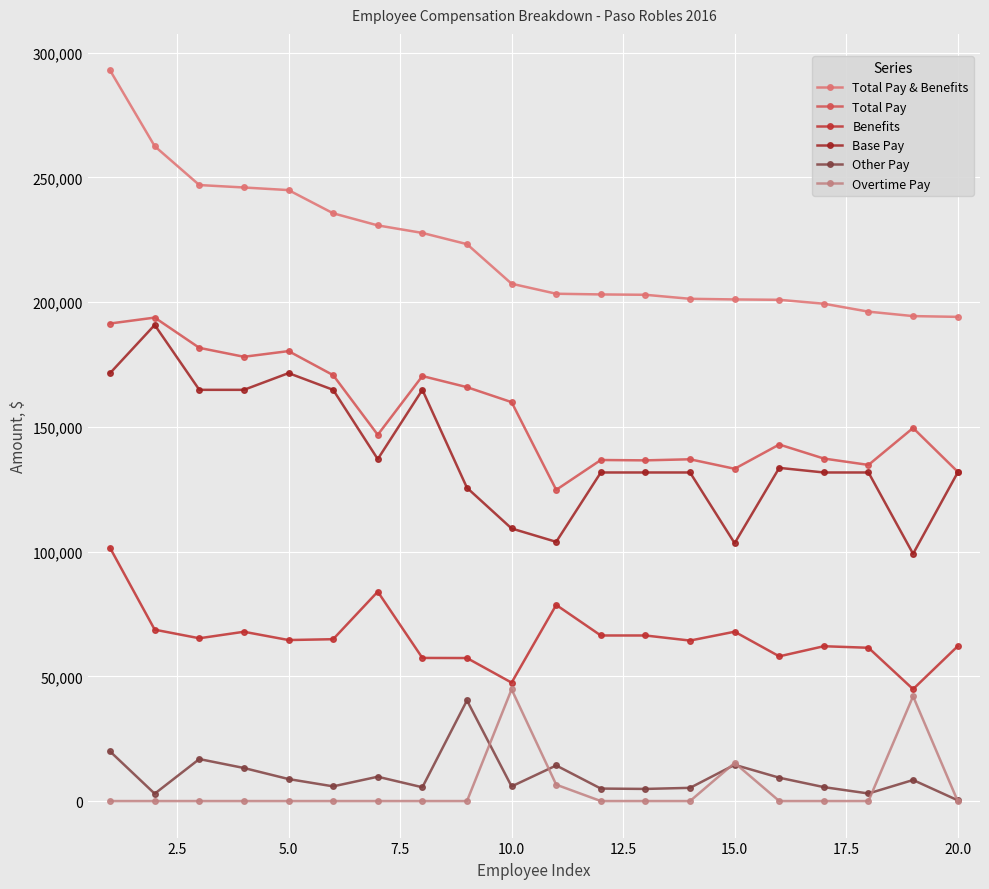

In Base Pay, how many points are lower than both neighbors (excluding endpoints)?

4